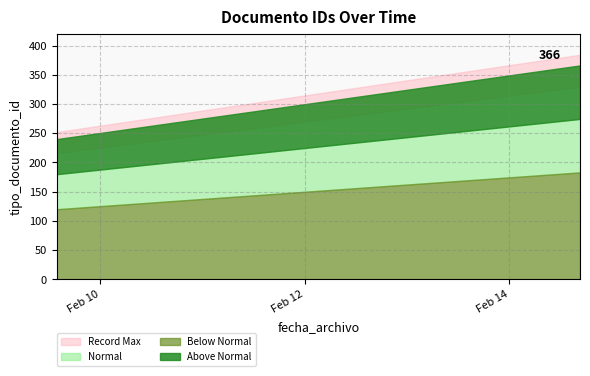

The chart shows a value of 240 at 2017-02-09 13:47:26. True or false?

True